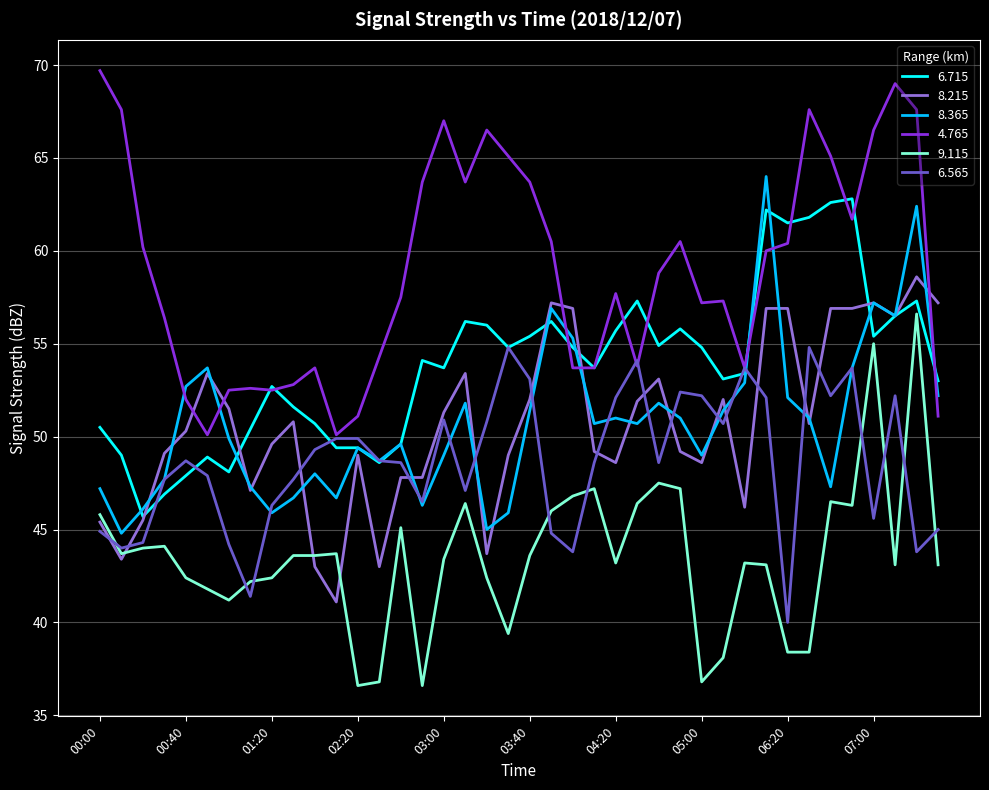

True or false: 4.765 and 9.115 cross at least once.

False